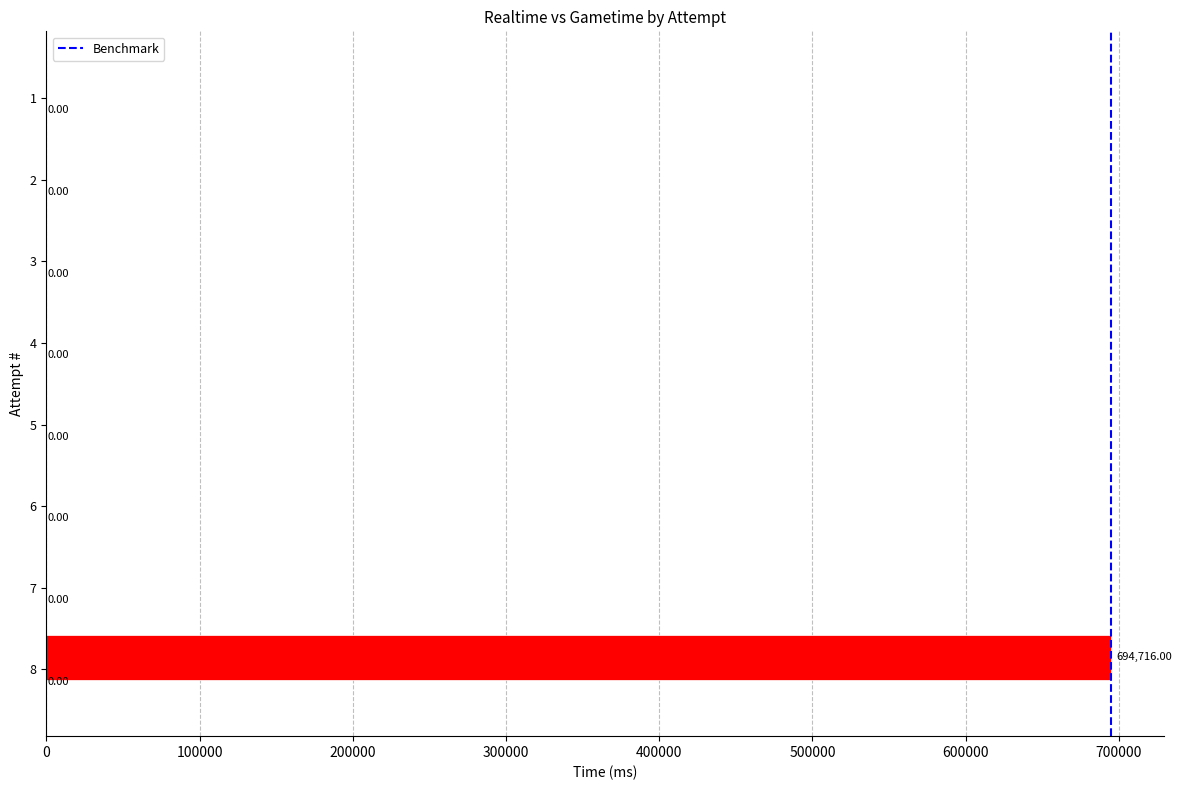

True or false: the data shows 1 at 100000.

False